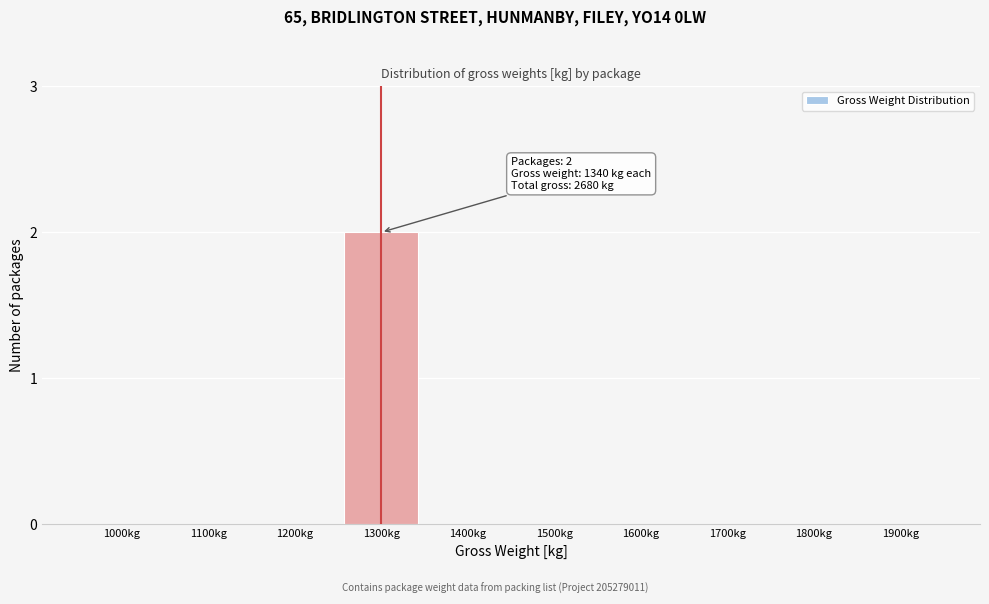

Reading right to left, list all the values displayed in this chart.

1900kg=0	1800kg=0	1700kg=0	1600kg=0	1500kg=0	1400kg=0	1300kg=2	1200kg=0	1100kg=0	1000kg=0